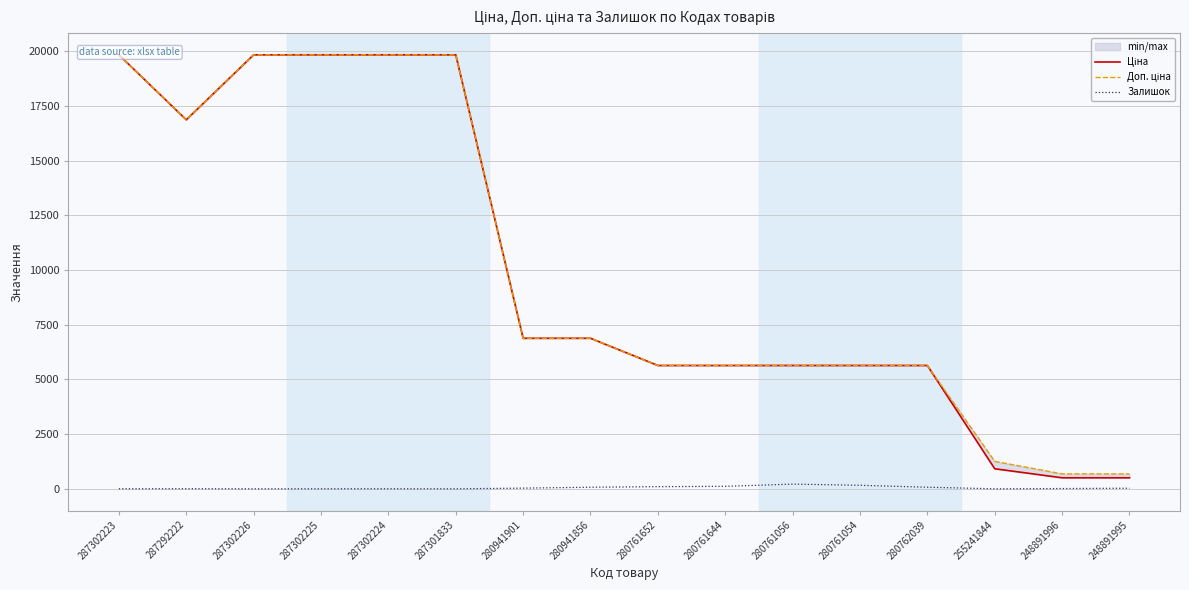

True or false: Доп. ціна has more than 1 interior local peaks.

False